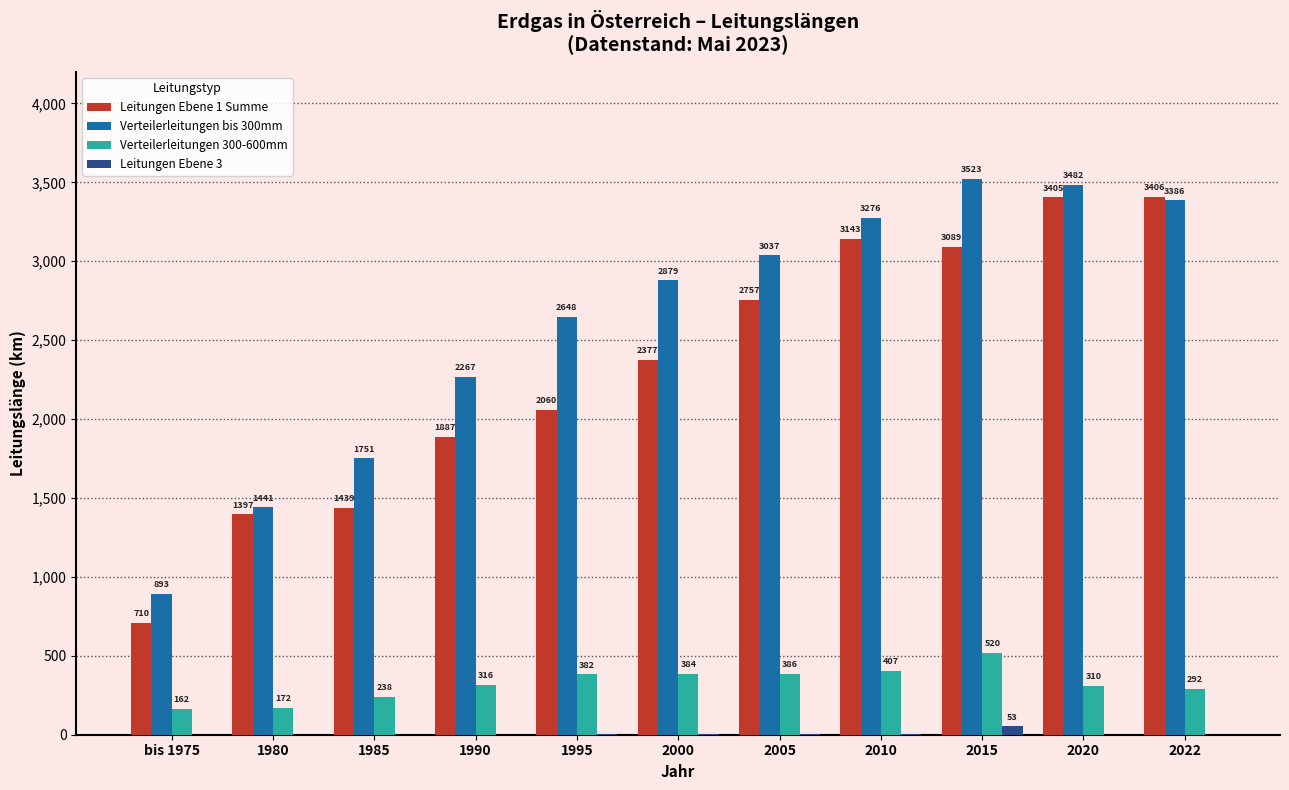

The value of Leitungen Ebene 1 Summe at 1990 is 1886.8. True or false?

True